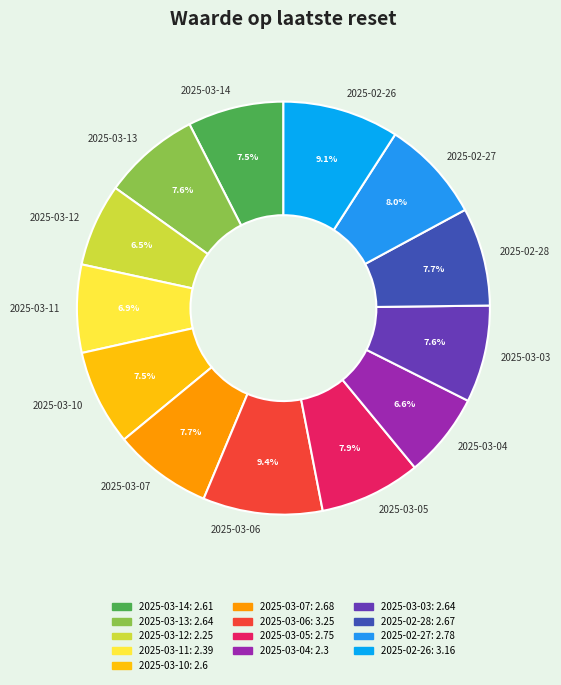

Between 2025-02-28 and 2025-03-12, which is larger?

2025-02-28